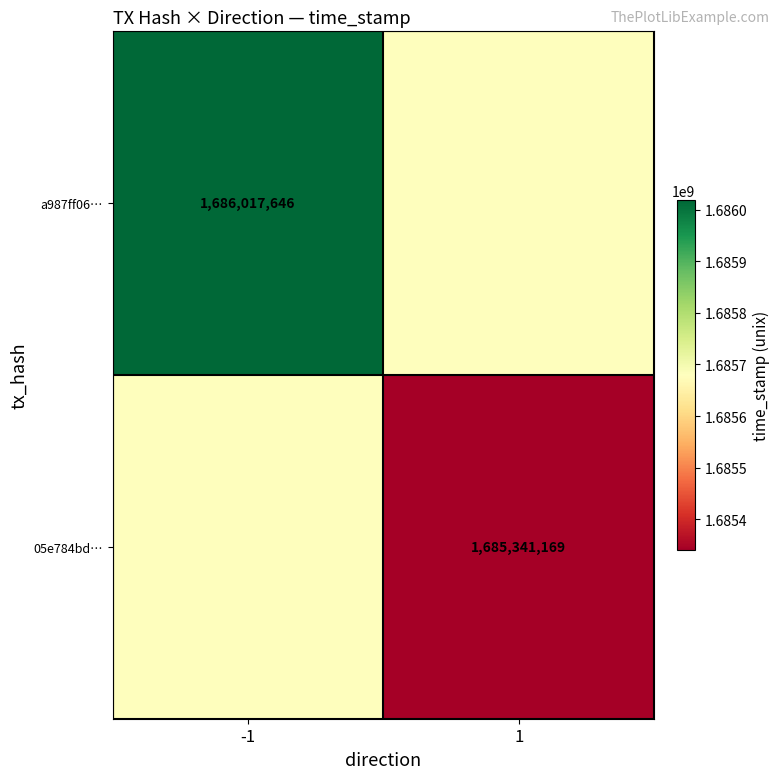

Is the value of a987ff06… at -1 greater than the value of 05e784bd… at 1?

Yes